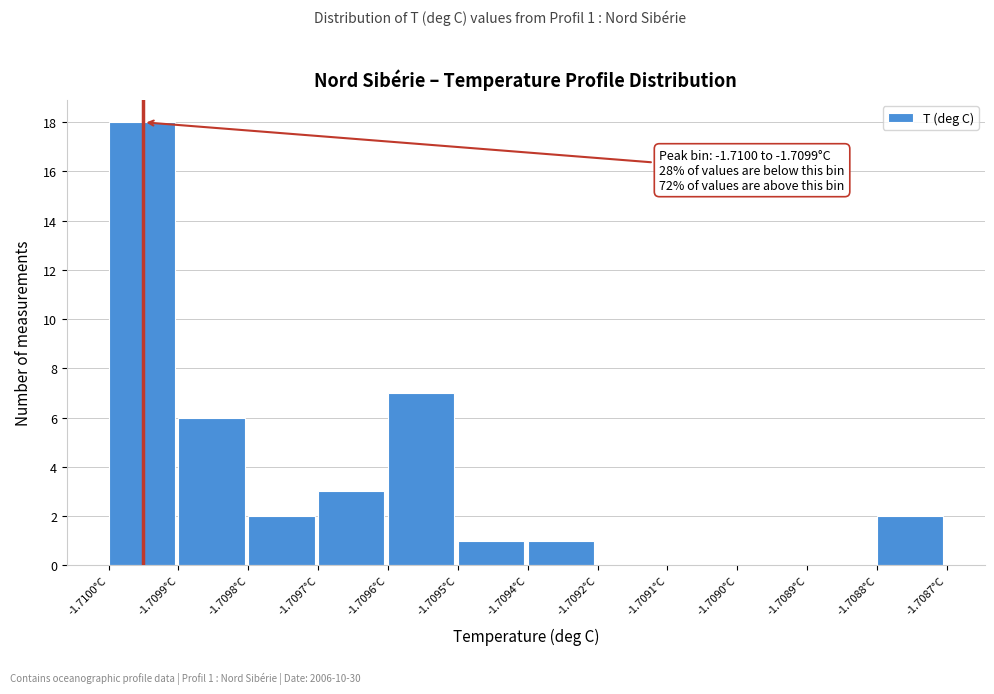

Reading left to right, extract all data points from this chart.

-1.7100°C=18	-1.7099°C=6	-1.7098°C=2	-1.7097°C=3	-1.7096°C=7	-1.7095°C=1	-1.7094°C=1	-1.7092°C=0	-1.7091°C=0	-1.7090°C=0	-1.7089°C=0	-1.7088°C=2